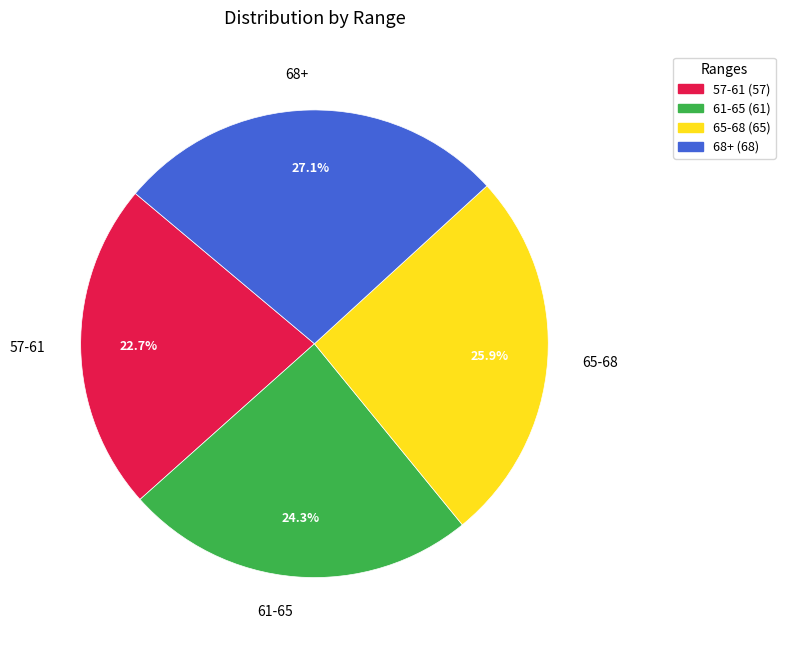

To the nearest percent, what is the average slice percentage?

25%